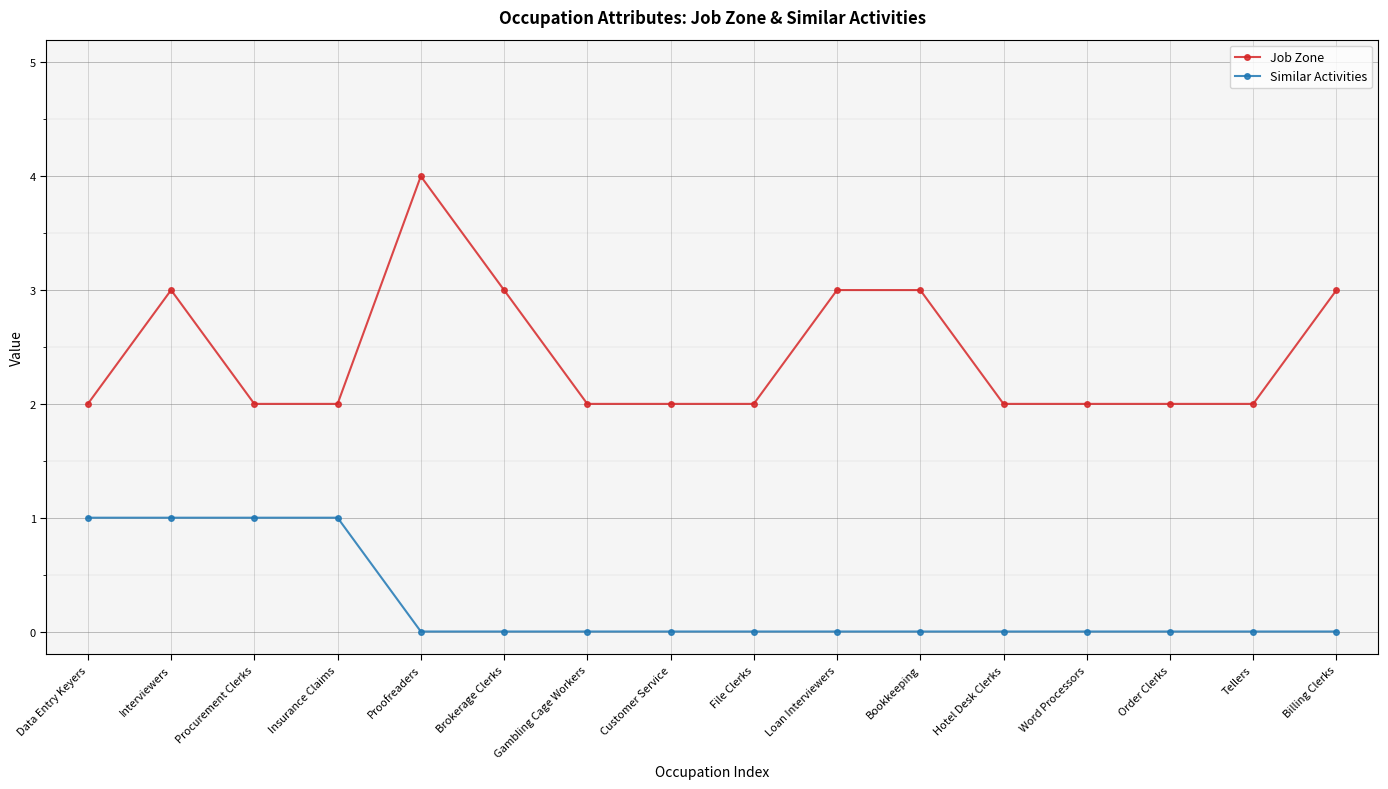

Reading left to right, what are all the values shown in this chart?

Job Zone: 2	3	2	2	4	3	2	2	2	3	3	2	2	2	2	3
Similar Activities: 1	1	1	1	0	0	0	0	0	0	0	0	0	0	0	0